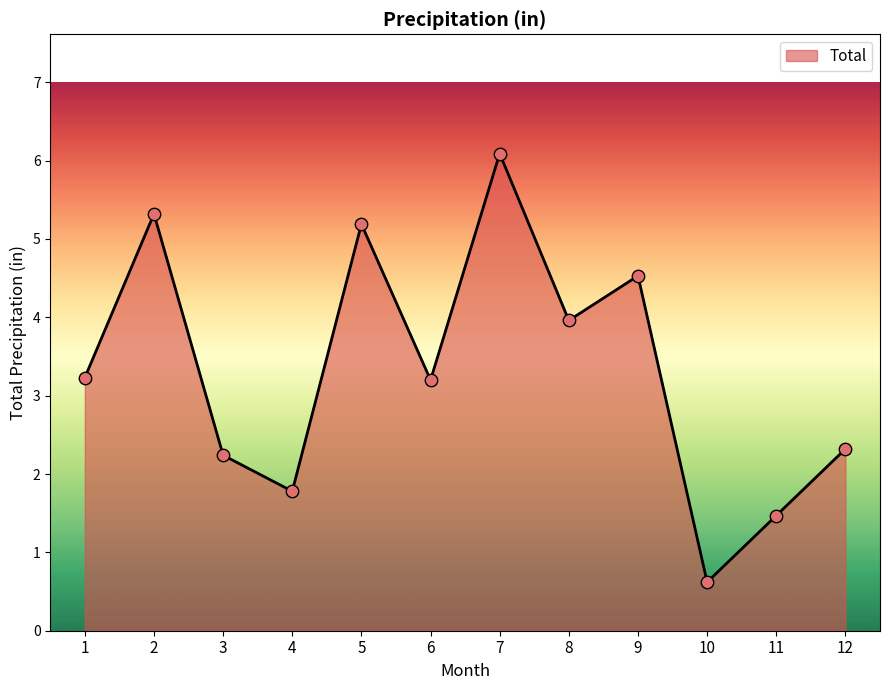

Approximately how many times larger is the value at 12 compared to 6?

0.7